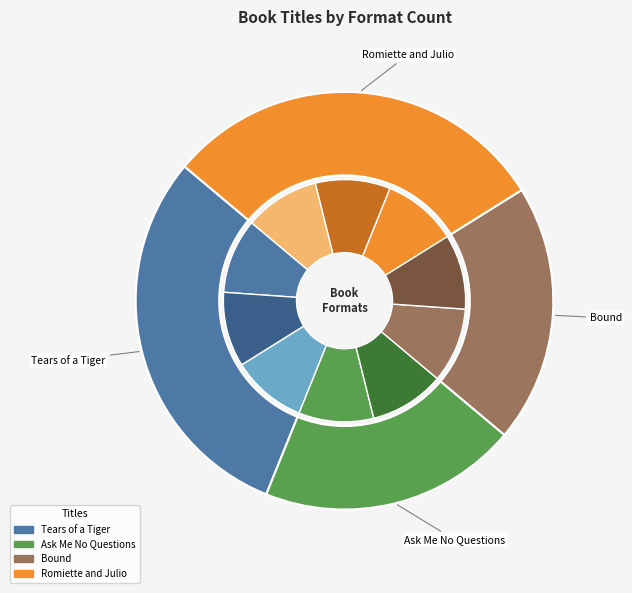

Approximately how many times larger is the value at Bound compared to Tears of a Tiger?

0.7